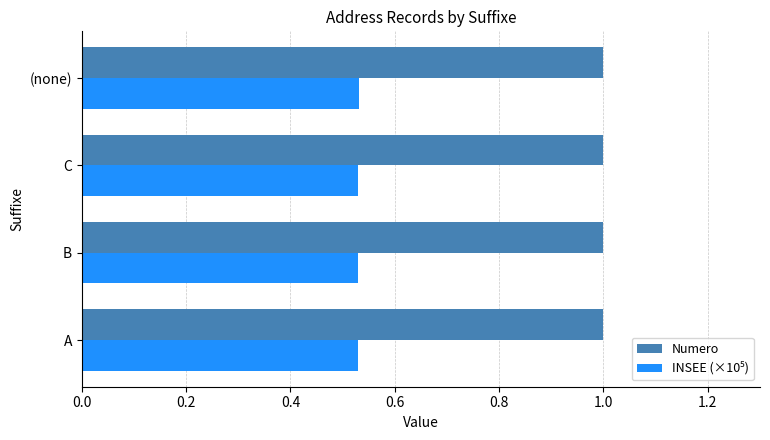

The value of Numero at A is 1.0. True or false?

True